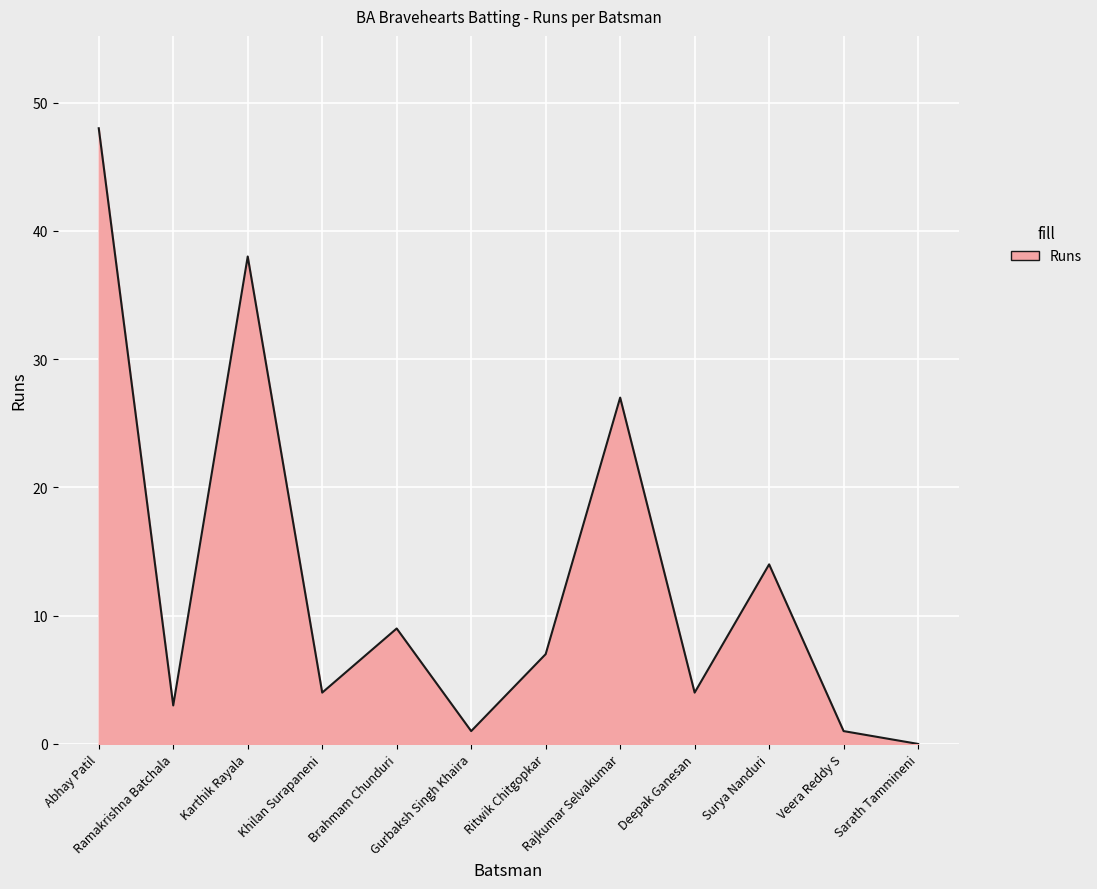

Where is the first local maximum?

Karthik Rayala